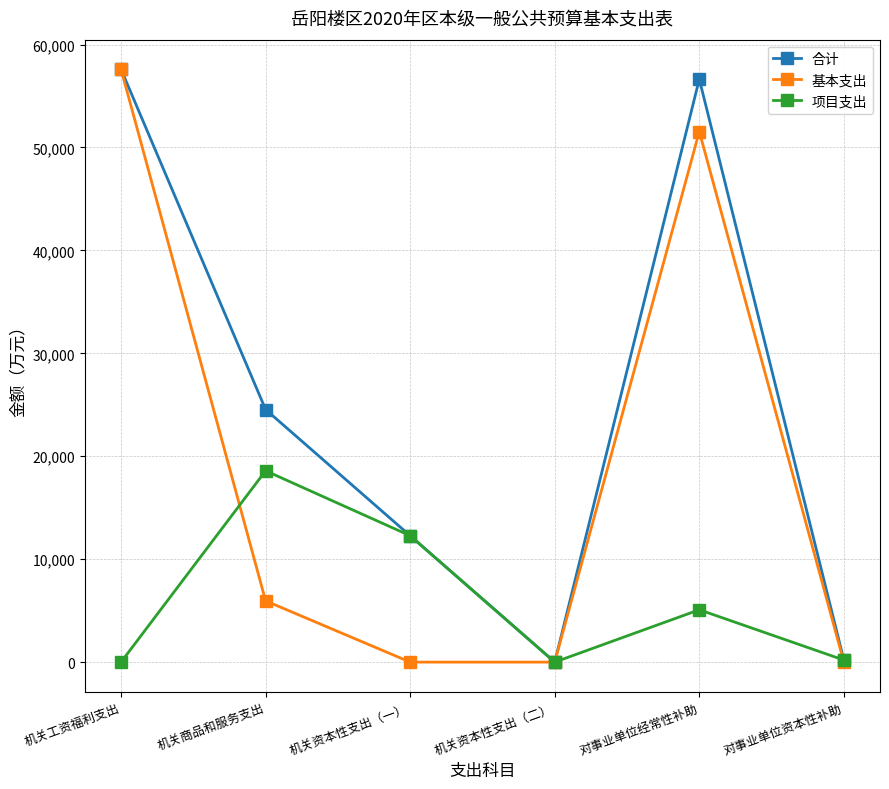

The value of 合计 at 机关资本性支出（一） is 17625.1. True or false?

False